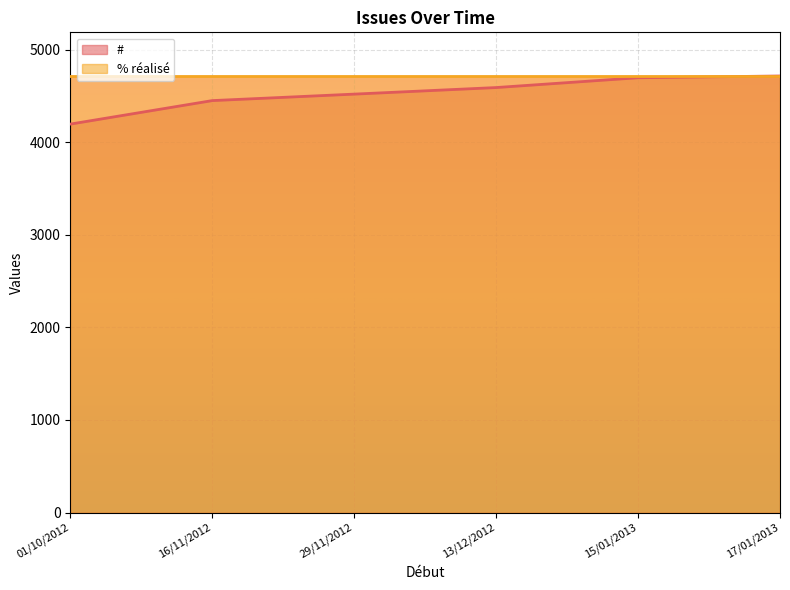

How many values are below 4592?

3